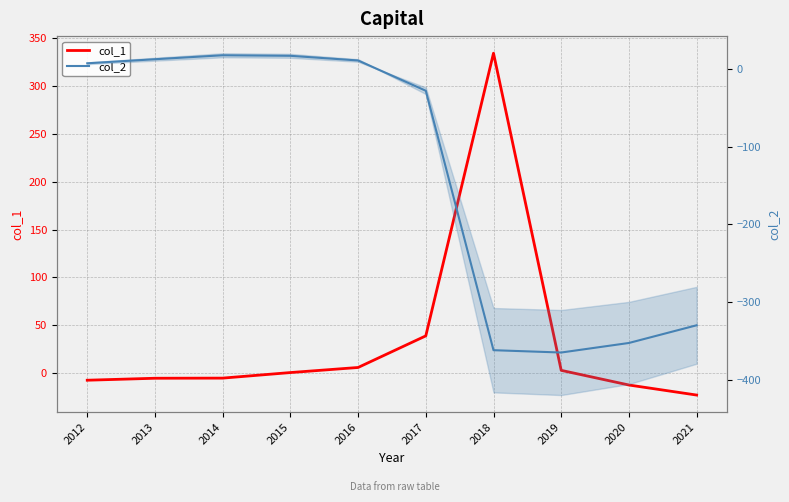

At which category does col_2 reach its first local peak?

2014